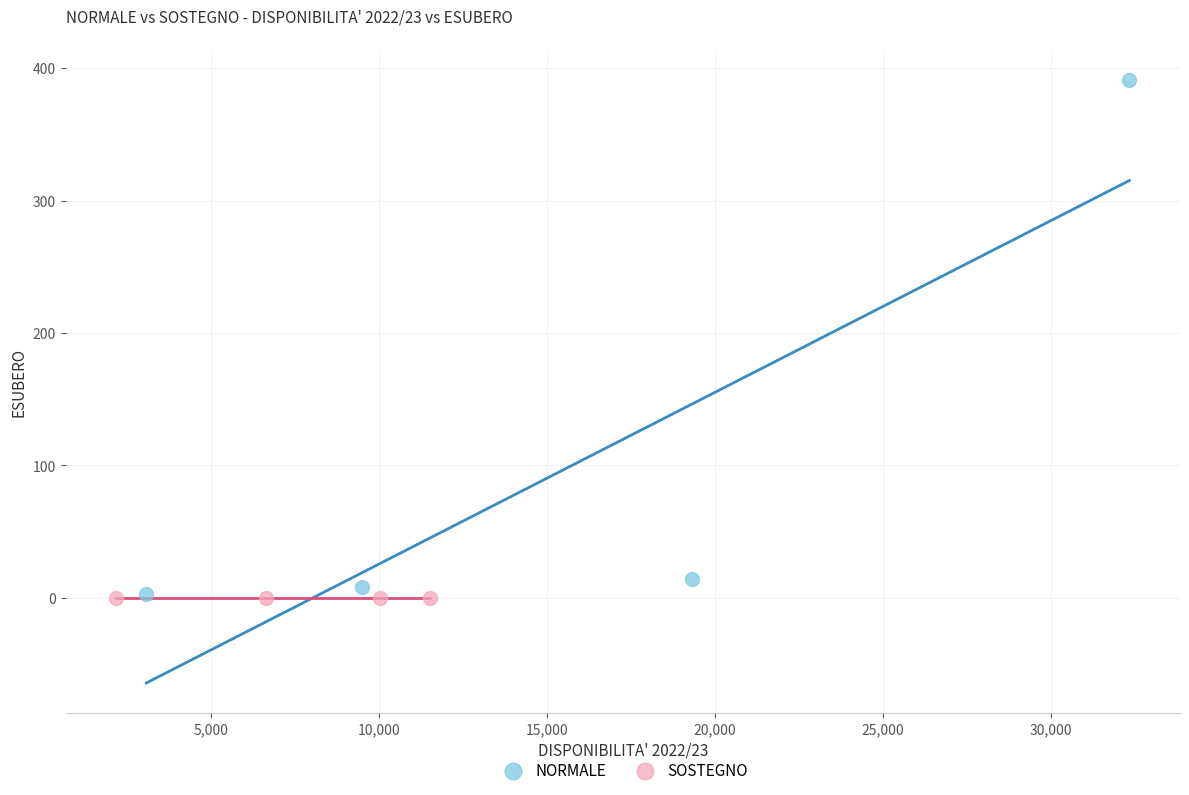

Which series reaches the maximum Y coordinate?

NORMALE